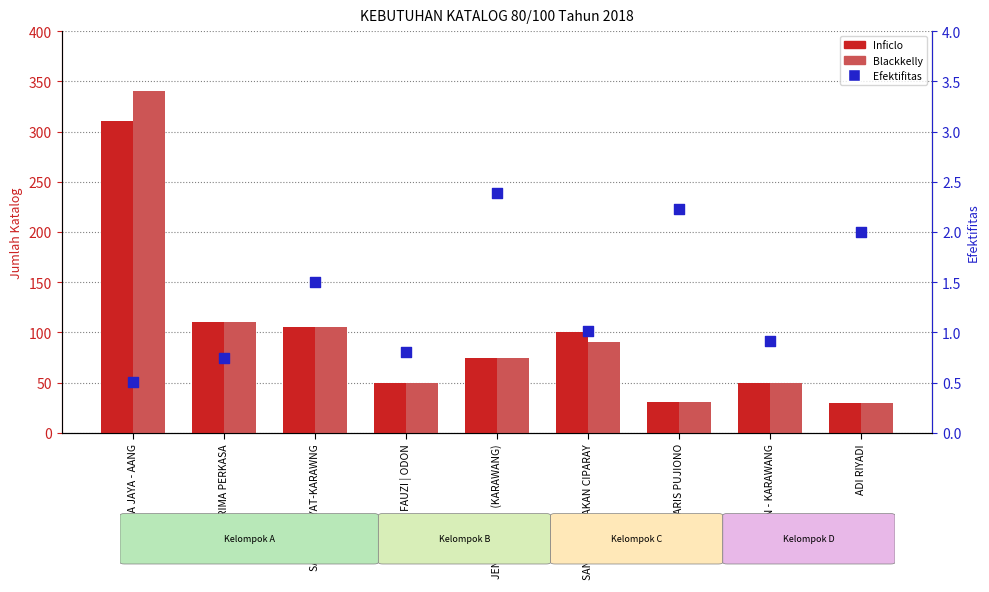

Which series has the widest spread of Y values?

Blackkelly